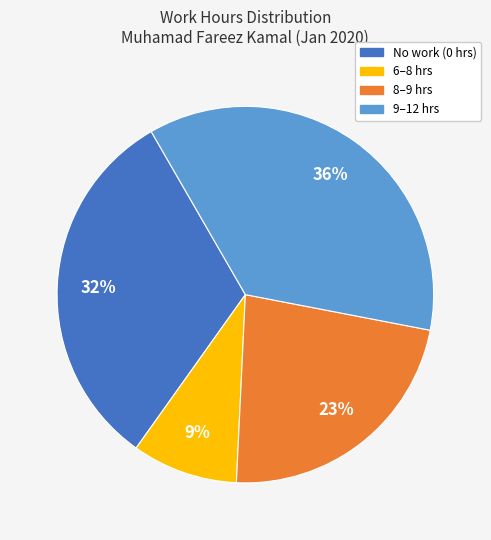

To the nearest percent, what is the difference between the largest and smallest slice percentages?

27%